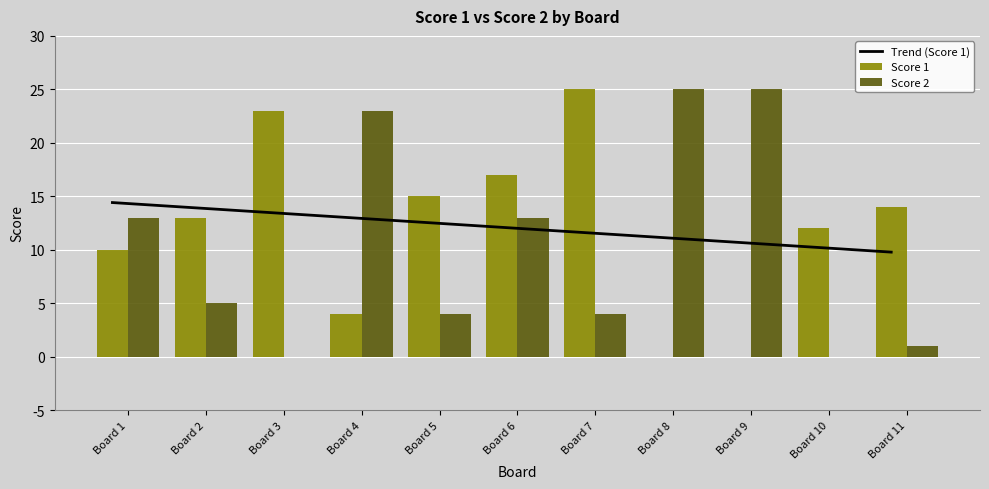

Which series has the largest total across all categories?

Trend (Score 1)